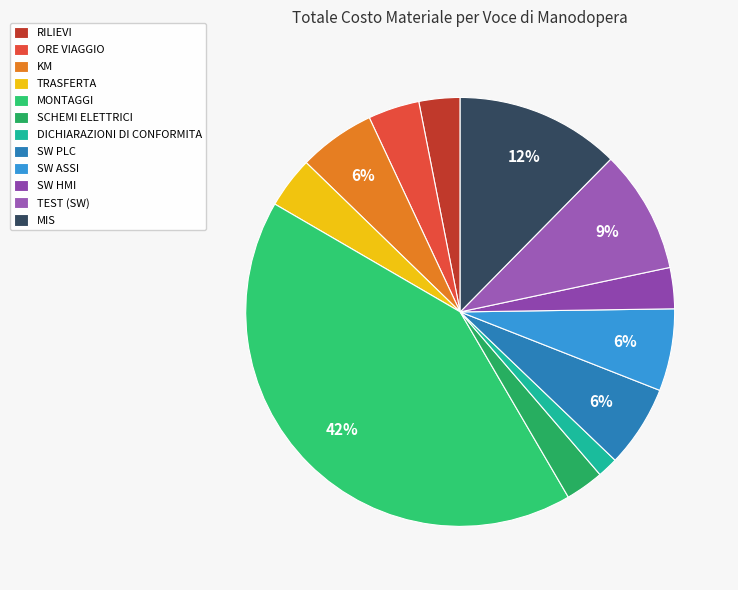

How many slices are in this pie chart?

12